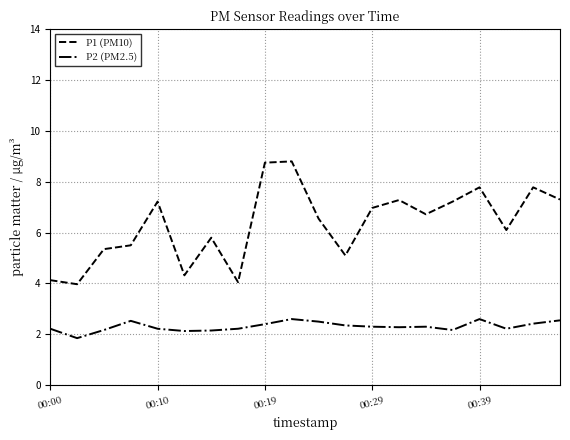

Which series has the largest range (max minus min)?

P1 (PM10)